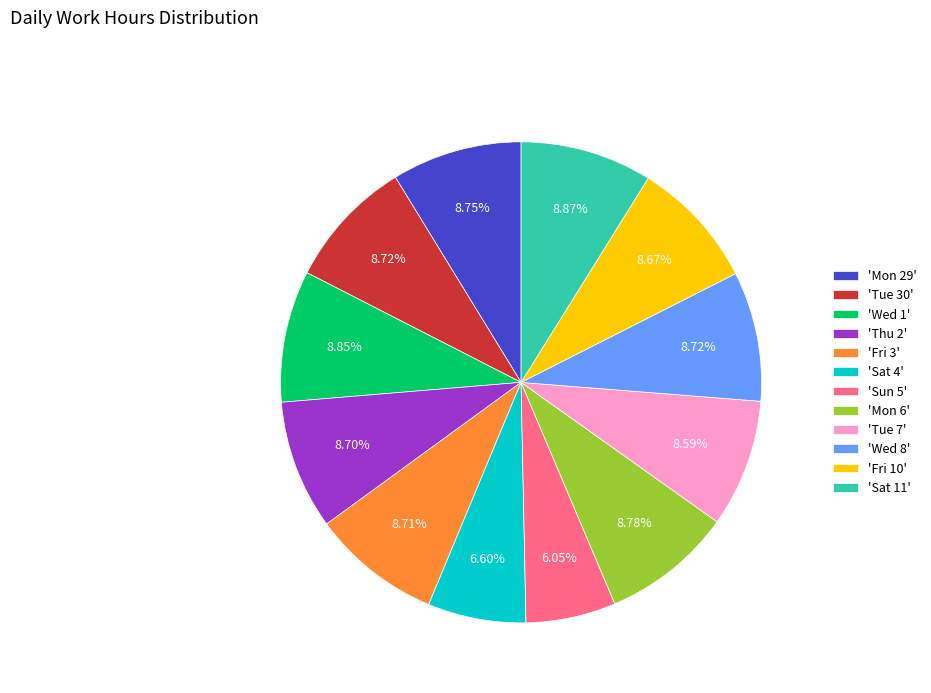

Approximately how many times larger is the value at 'Wed 1' compared to 'Sat 4'?

1.3